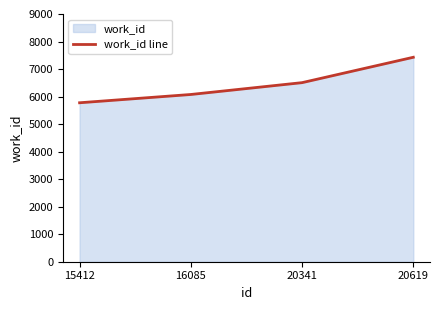

What is the change in value from 20341 to 20619?

+922